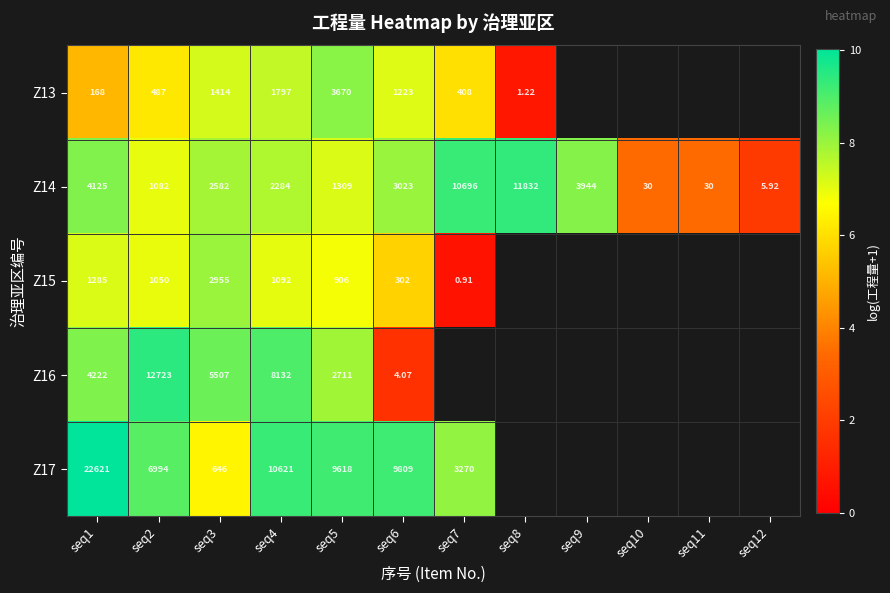

Is the value of Z15 at seq5 greater than the value of Z14 at seq8?

No